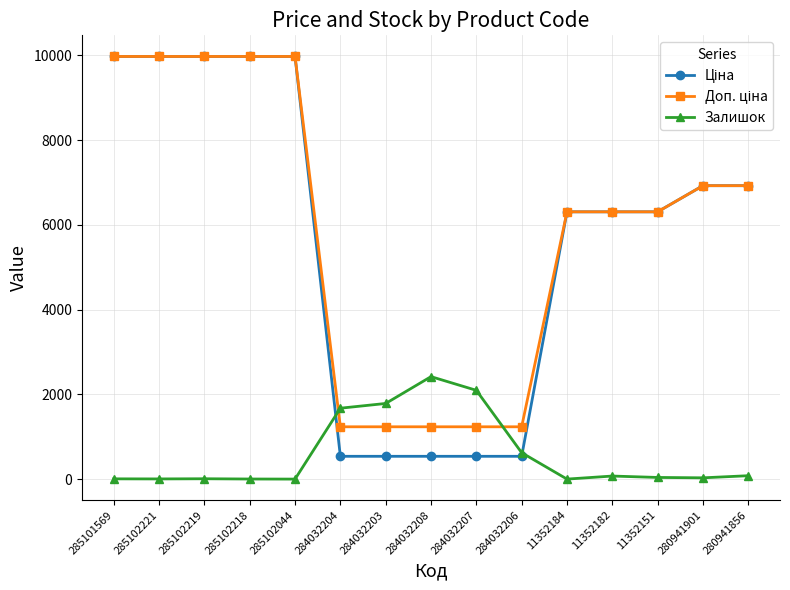

What is the total value across all series at 284032208?

4193.4